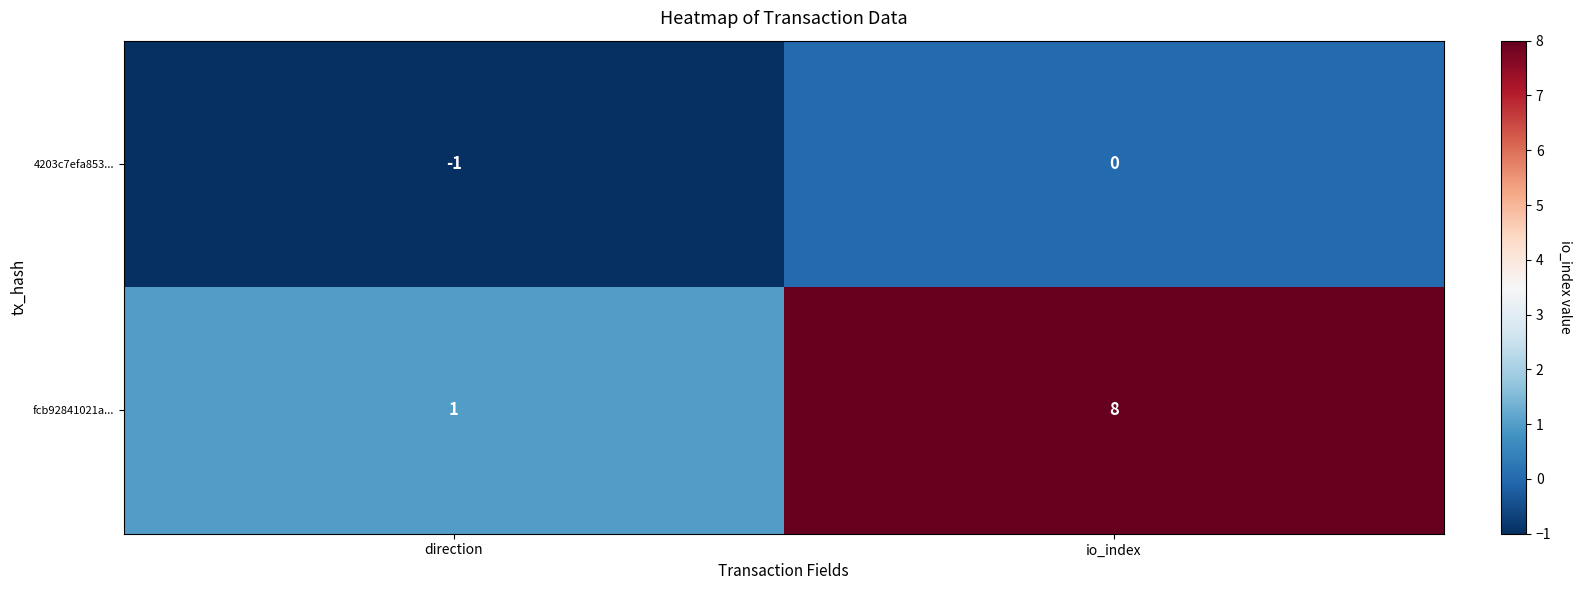

Is the value of fcb92841021a... at io_index greater than the value of 4203c7efa853... at io_index?

Yes